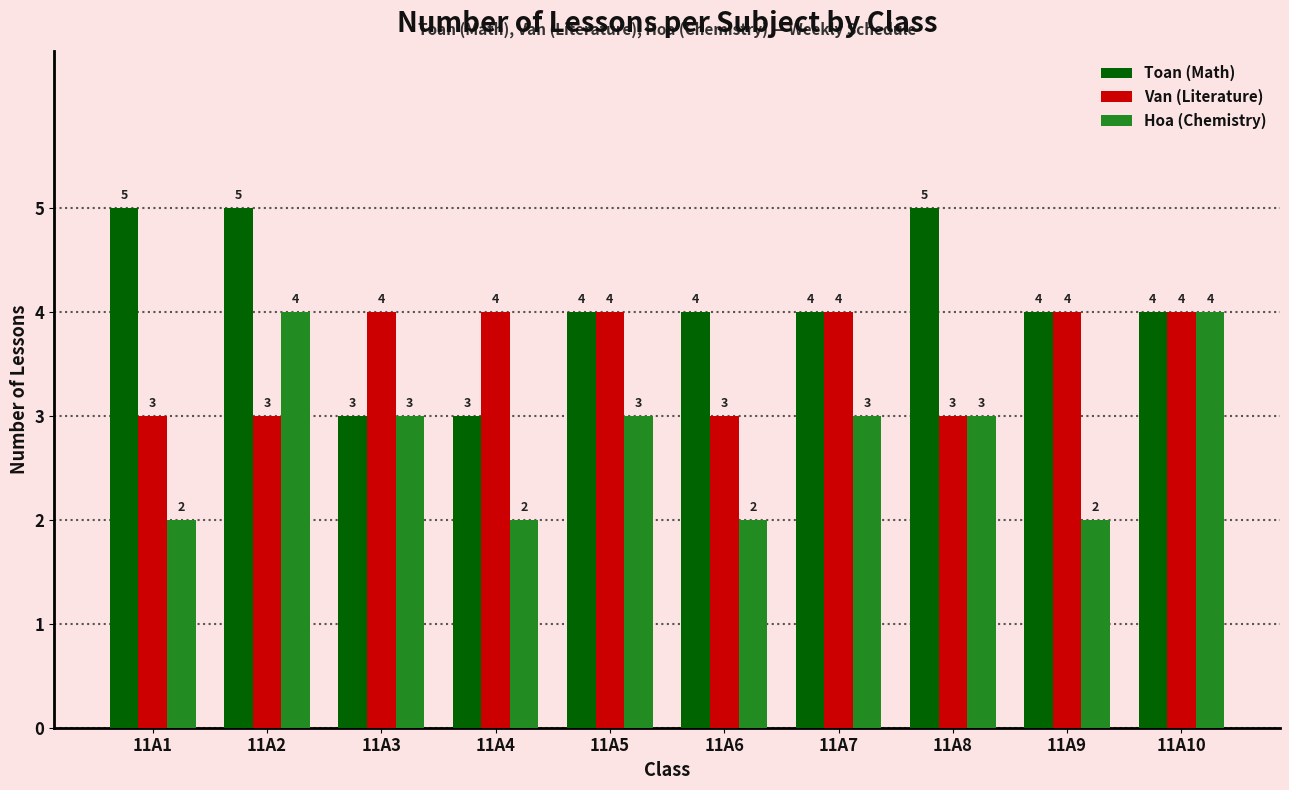

True or false: Van (Literature) has a value of 4 at 11A4.

True